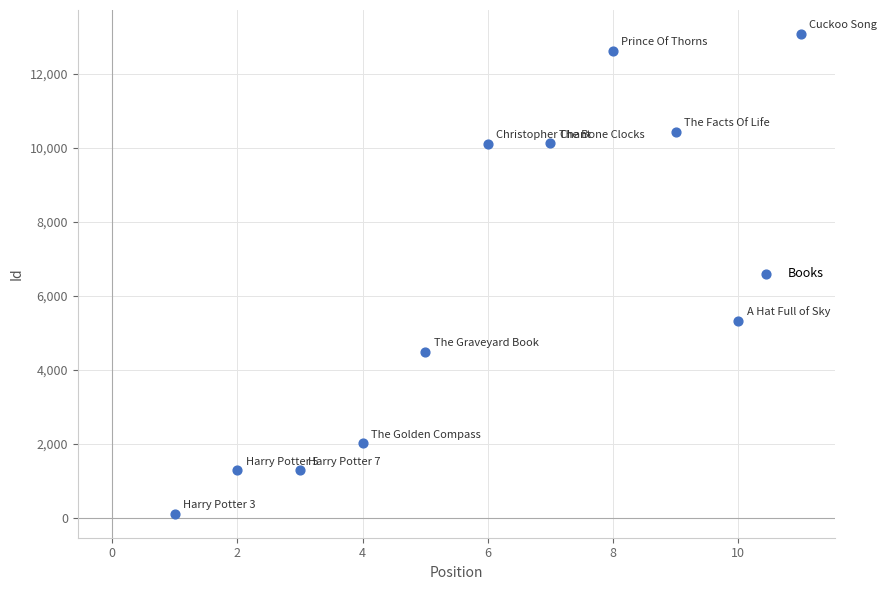

What is the range of X values (max minus min)?

10